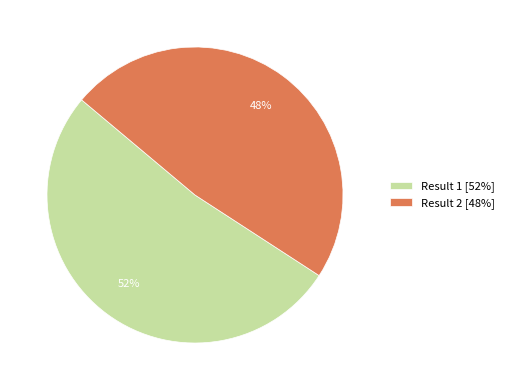

Combined, do Result 2 [48%] and Result 1 [52%] account for over 50%?

Yes